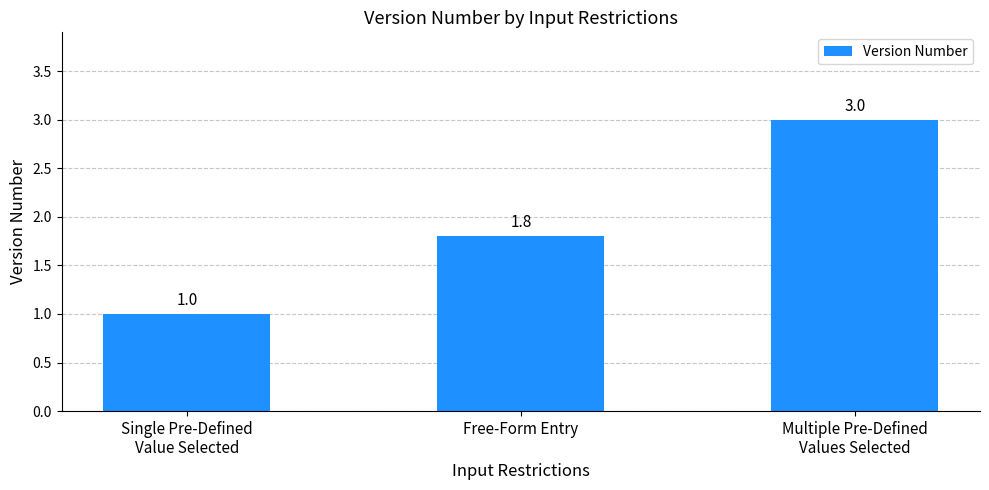

The chart shows a value of 0.4 at Single Pre-Defined
Value Selected. True or false?

False